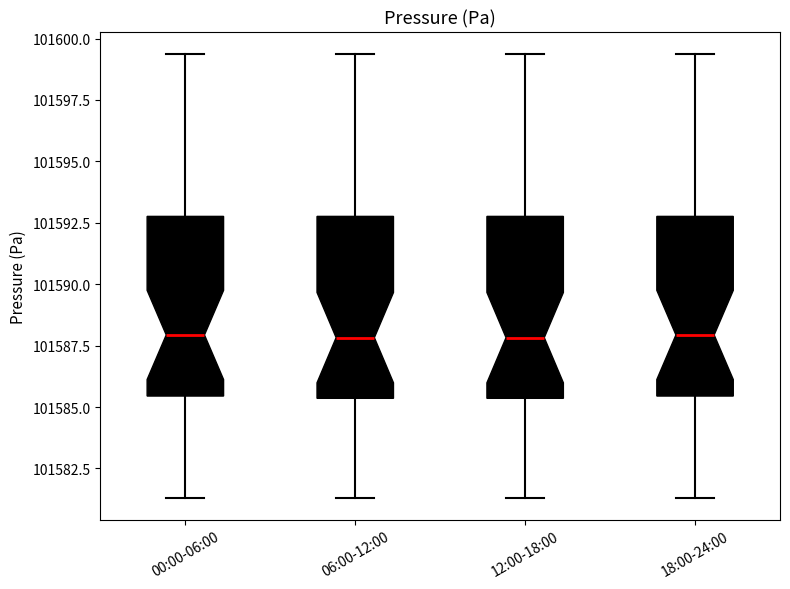

Where does the upper whisker of the box for 00:00-06:00 end on the y-axis? The values are not printed on the chart, so give them approximately, as read against the axis.

101599.5